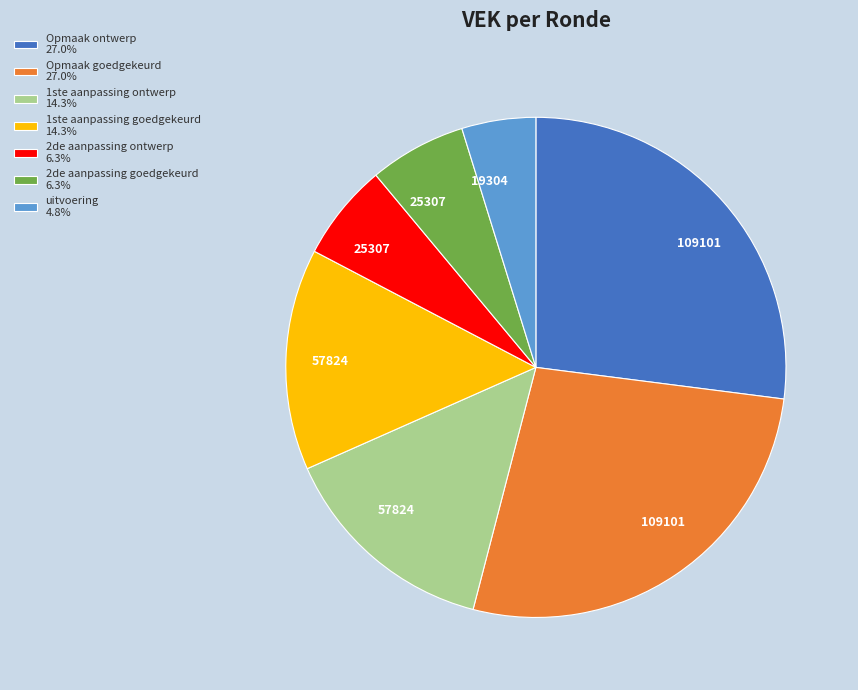

Count the number of slices in the pie.

7